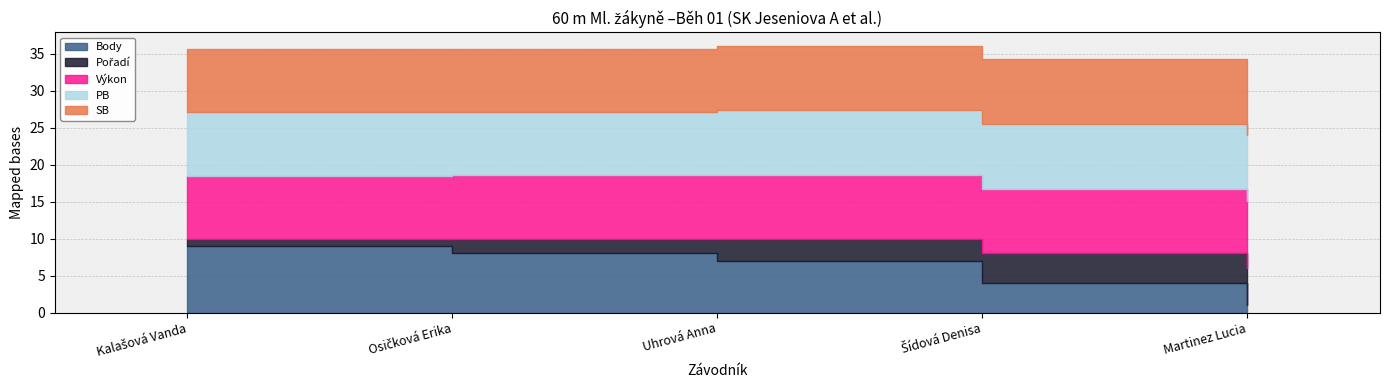

At how many categories does at least one series exceed 2?

5